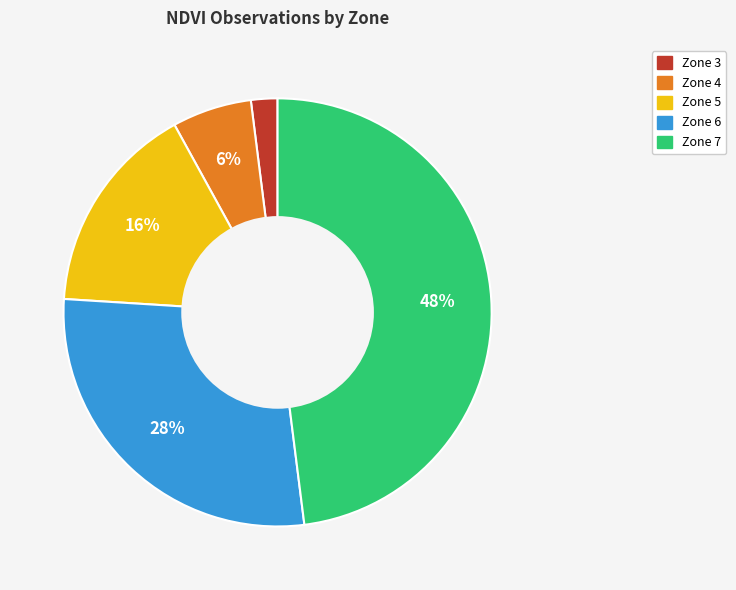

To the nearest percent, what is the combined percentage of Zone 7 and Zone 6?

76%